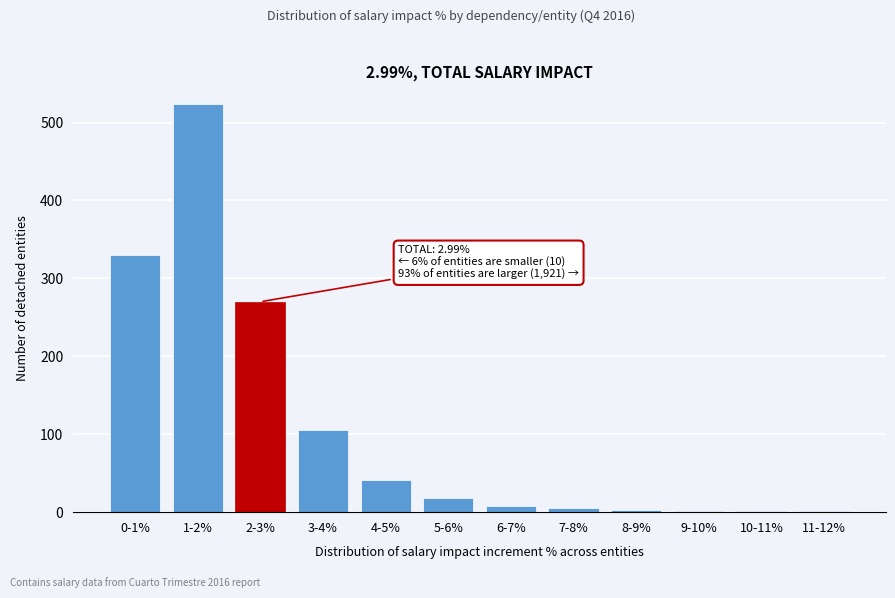

Which category has the highest value across all series?

1-2%